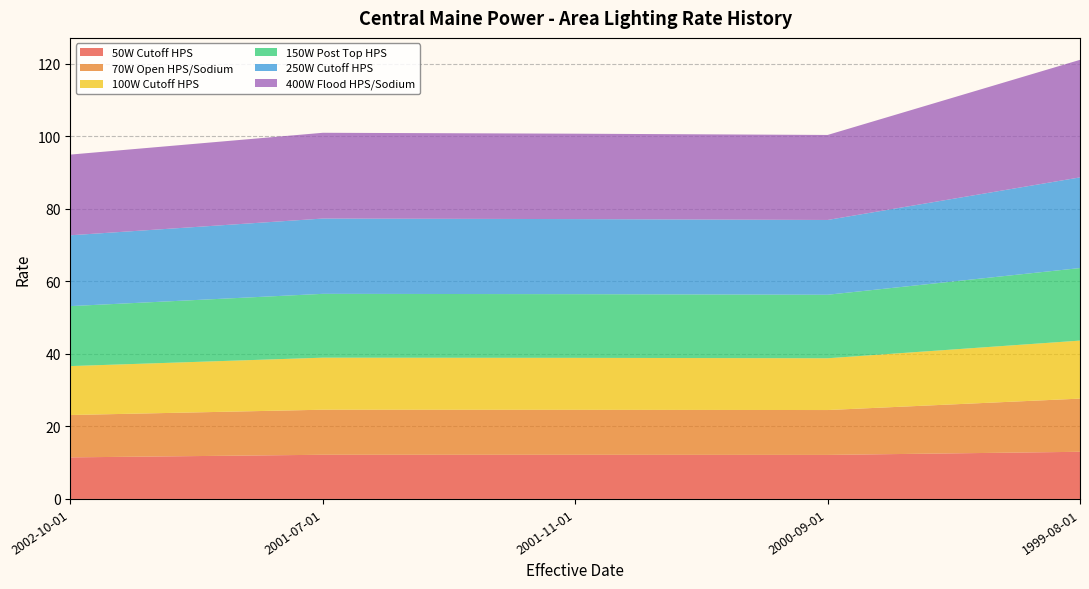

Reading right to left, list all the values displayed in this chart.

50W Cutoff HPS: 13.0	12.1	12.2	12.2	11.5
70W Open HPS/Sodium: 14.7	12.4	12.4	12.4	11.7
100W Cutoff HPS: 16.0	14.3	14.3	14.3	13.5
150W Post Top HPS: 20.0	17.5	17.6	17.6	16.5
250W Cutoff HPS: 25.0	20.6	20.7	20.8	19.5
400W Flood HPS/Sodium: 32.4	23.4	23.6	23.6	22.2